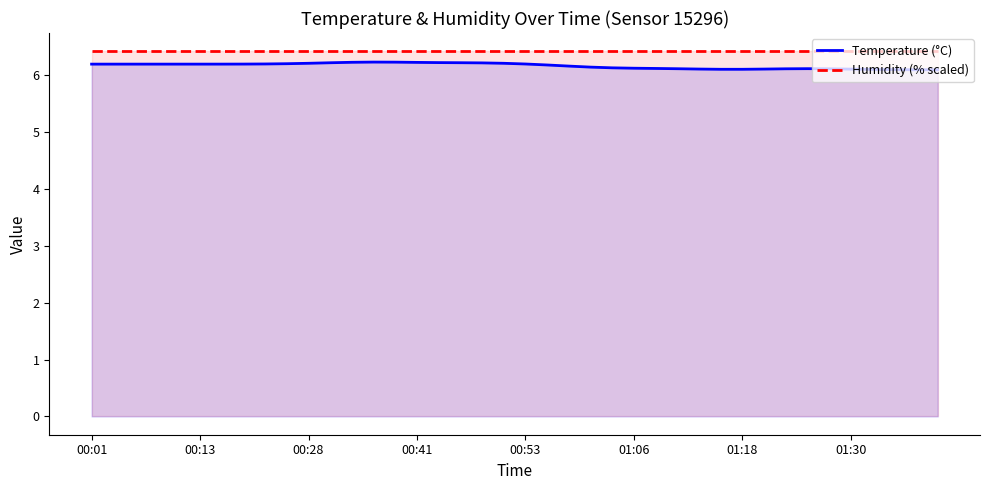

Which category has the highest value in the Humidity (% scaled) series?

00:01